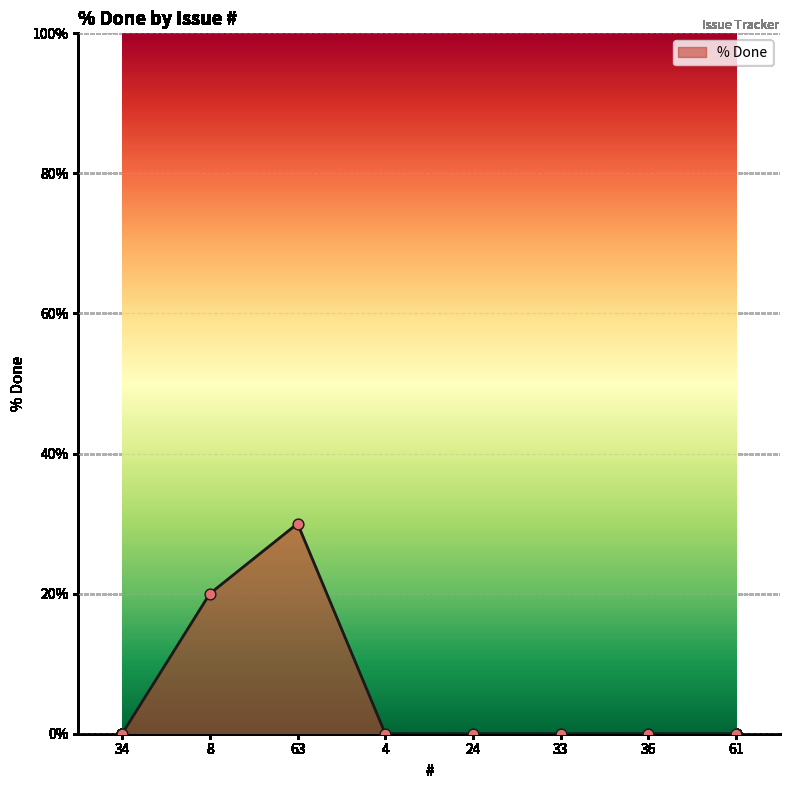

Which has a higher value, 61 or 8?

8